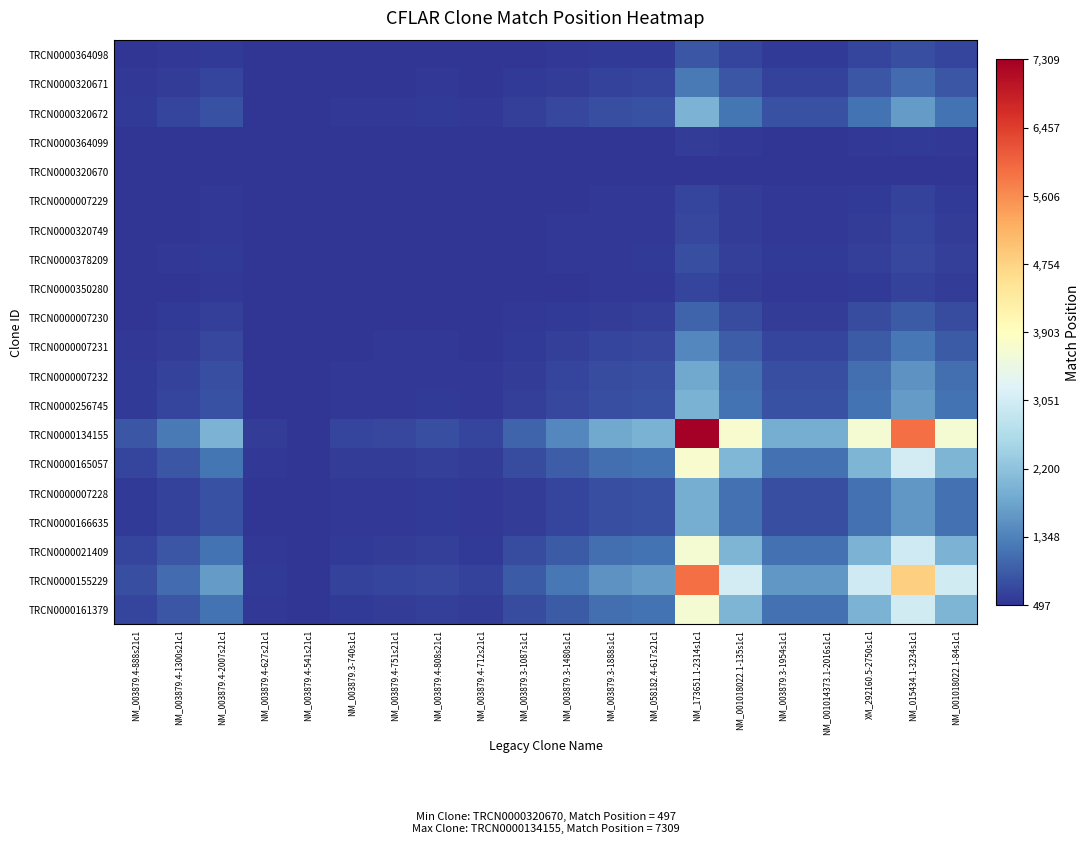

Which series has the widest spread of values?

TRCN0000134155